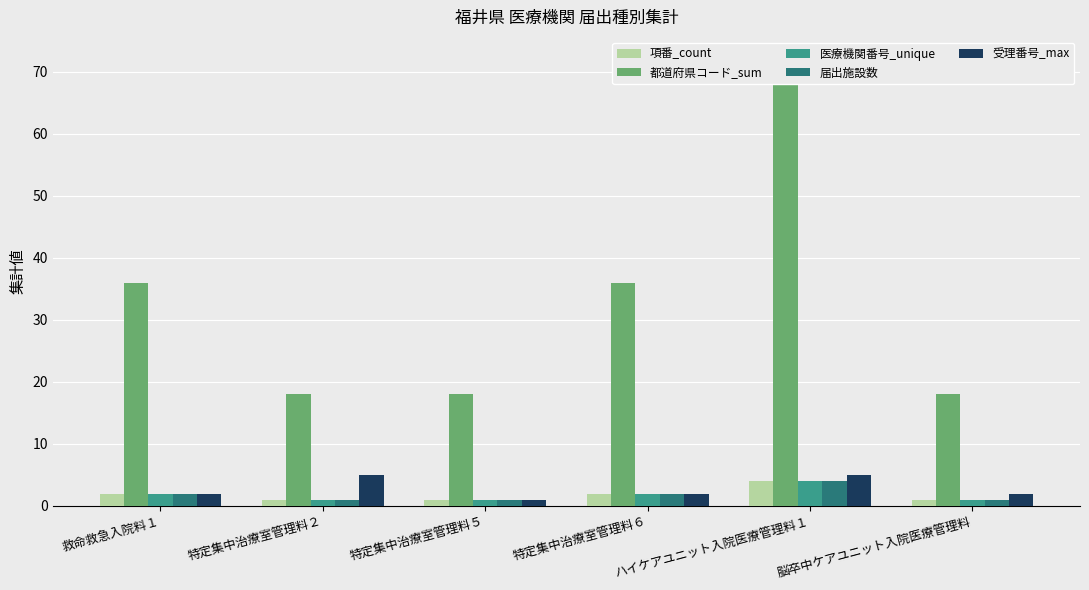

What is the label of the 1st bar from the right?

脳卒中ケアユニット入院医療管理料